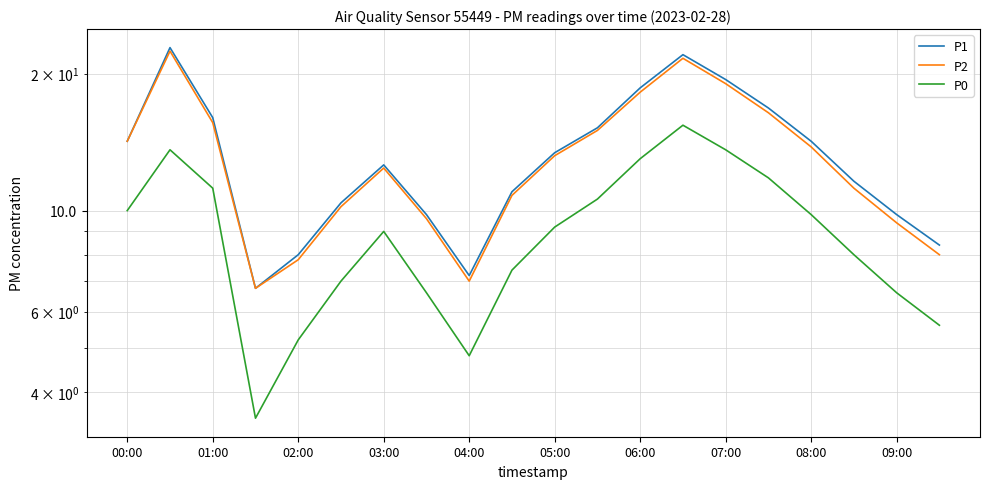

True or false: P1 and P0 intersect in this chart.

False